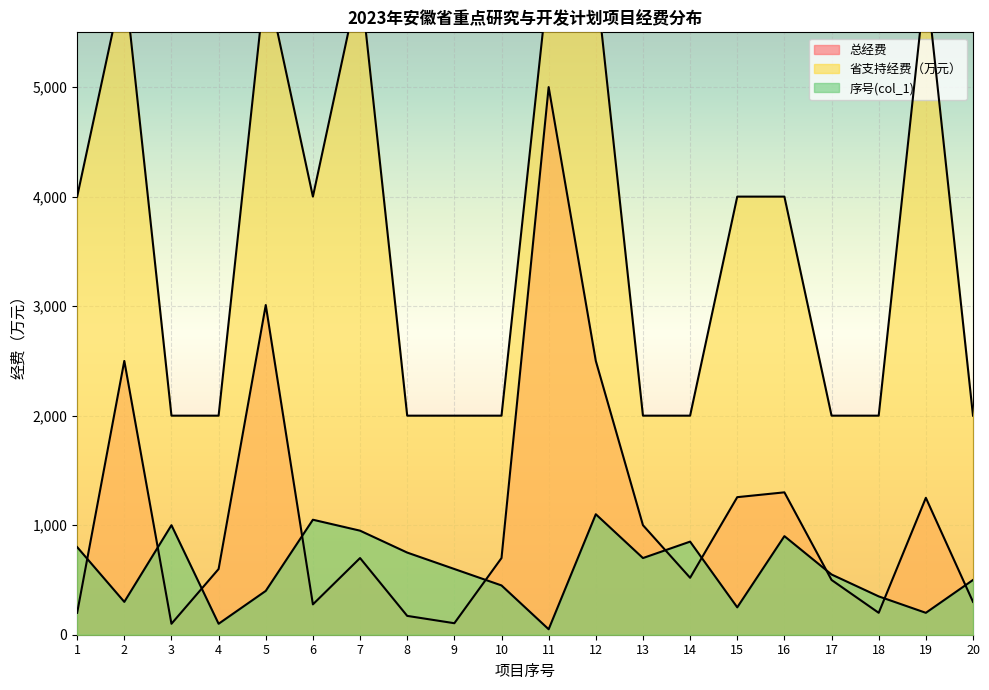

Which series has the widest spread of values?

总经费